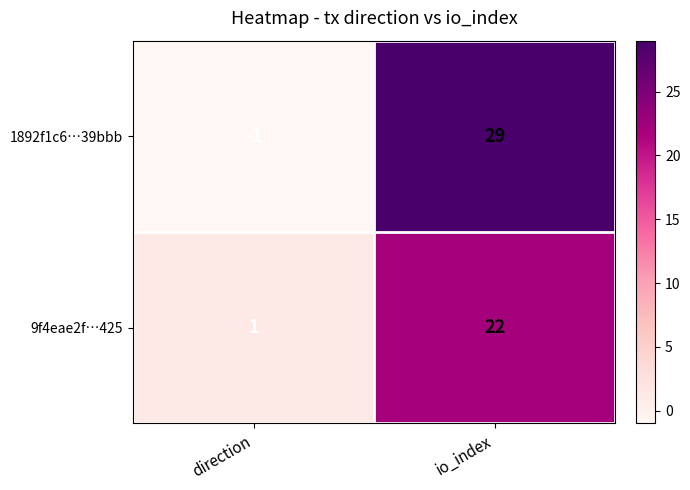

At which label does 1892f1c6…39bbb reach its minimum?

direction